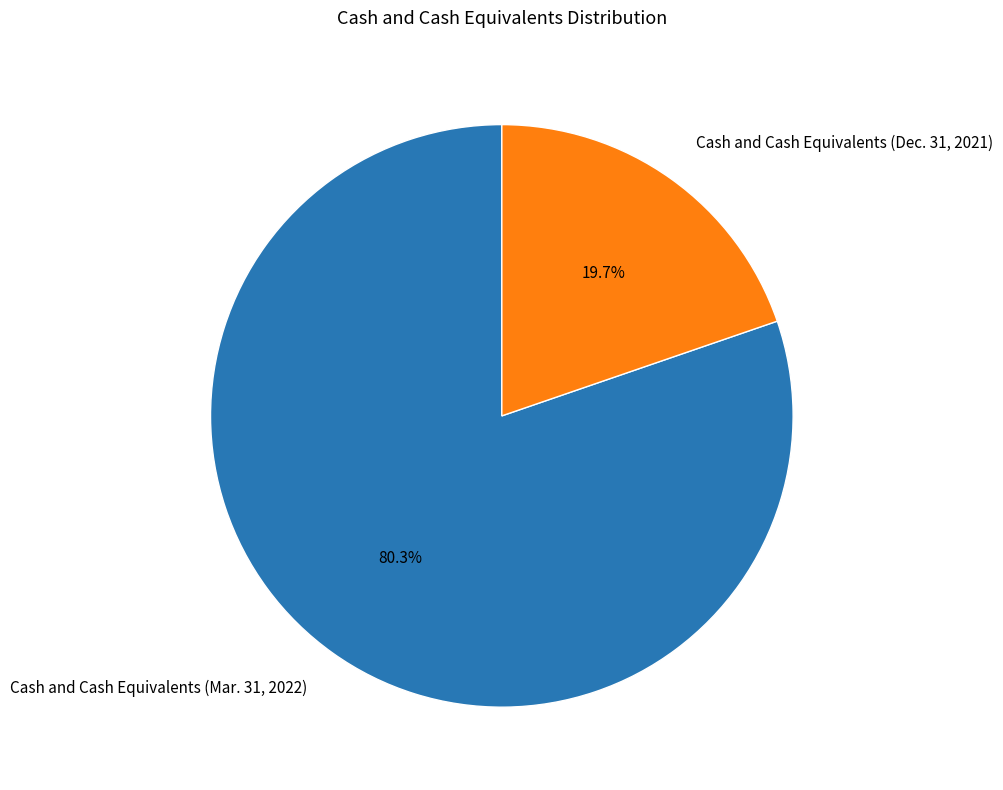

Is it true that Cash and Cash Equivalents (Mar. 31, 2022) is 87% of the pie?

False